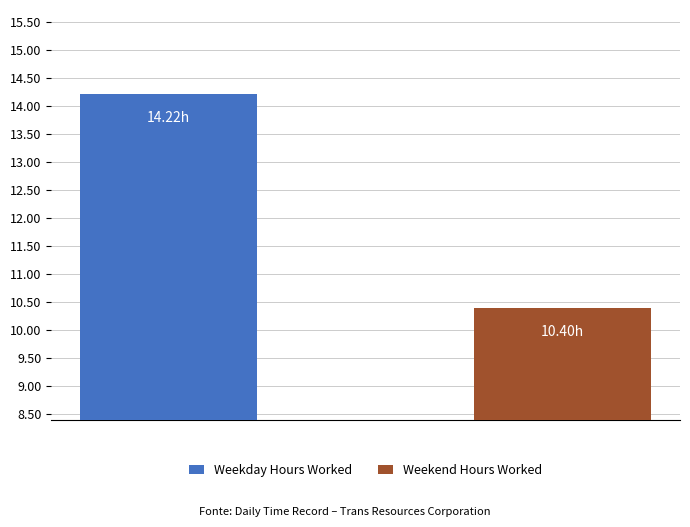

What is the difference between the maximum and minimum values?

3.8